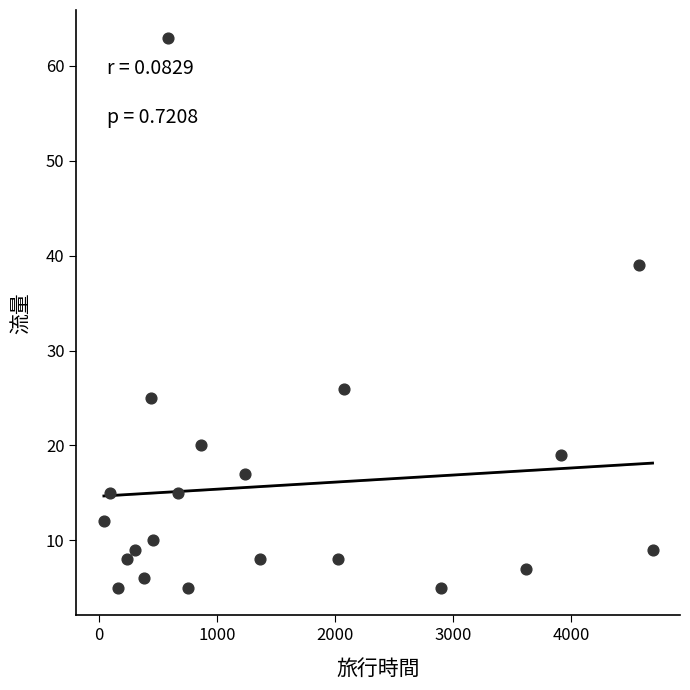

What Y value in the scatter plot is closest to 34?

39